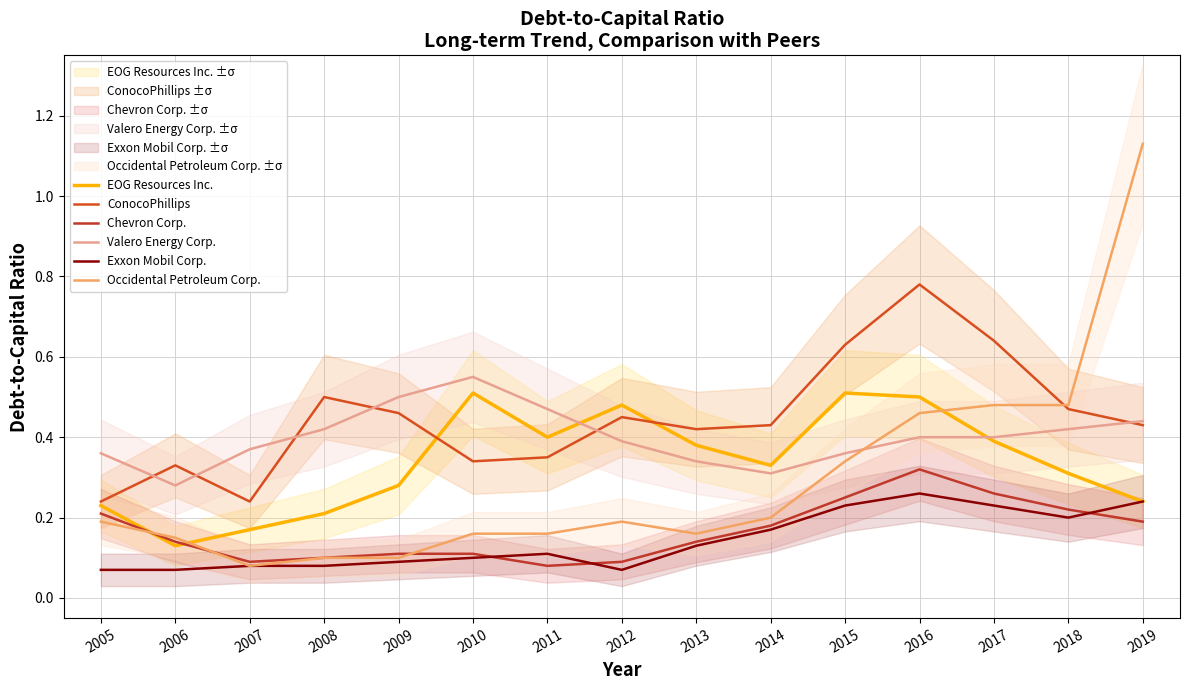

Read the ConocoPhillips value at 2010.

0.3